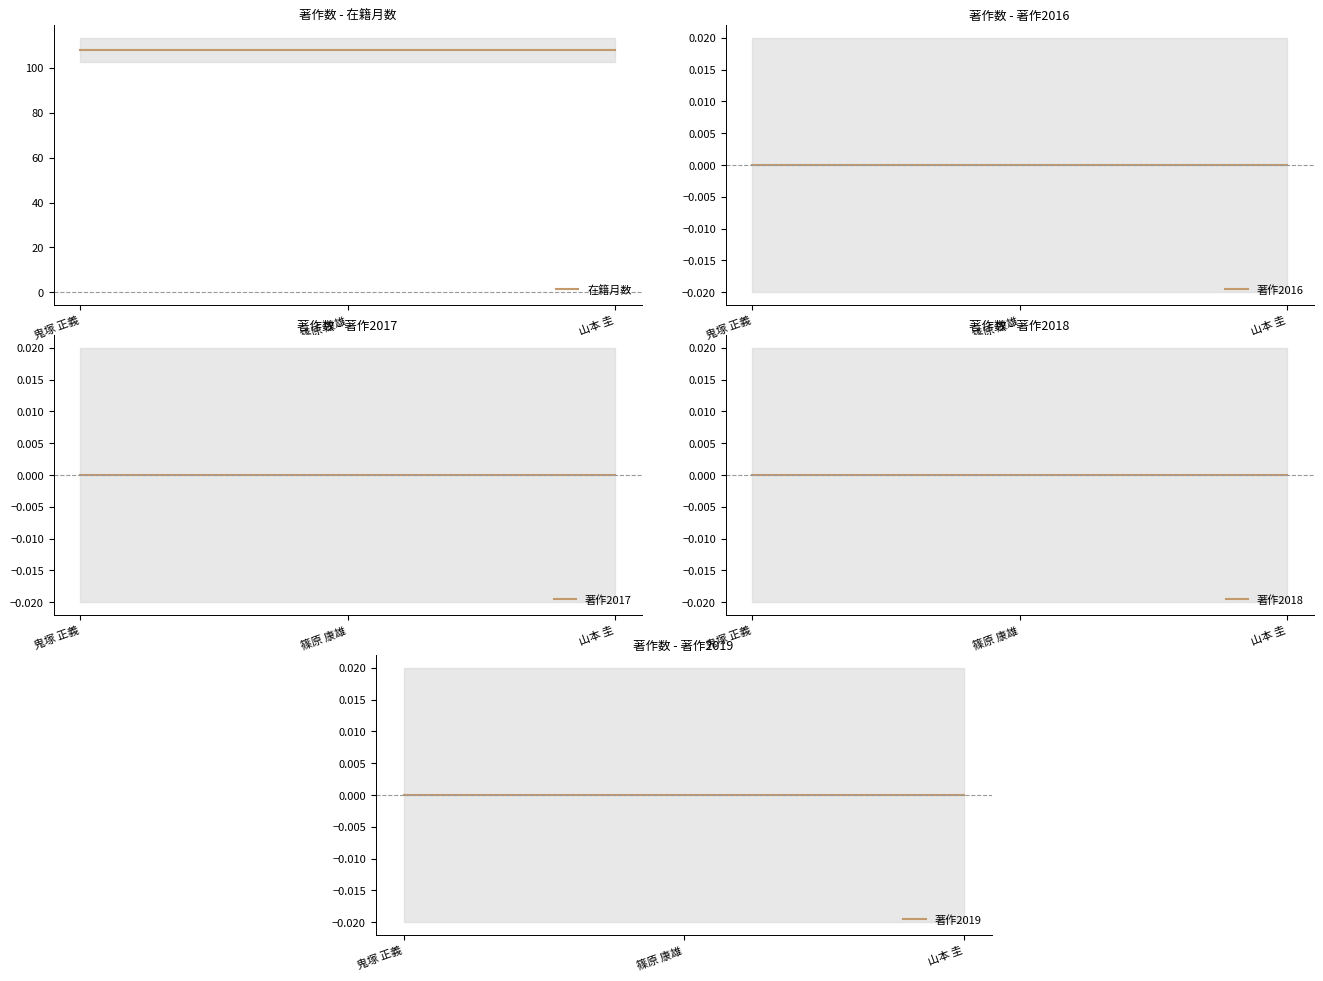

What position from the left is 山本 圭?

3